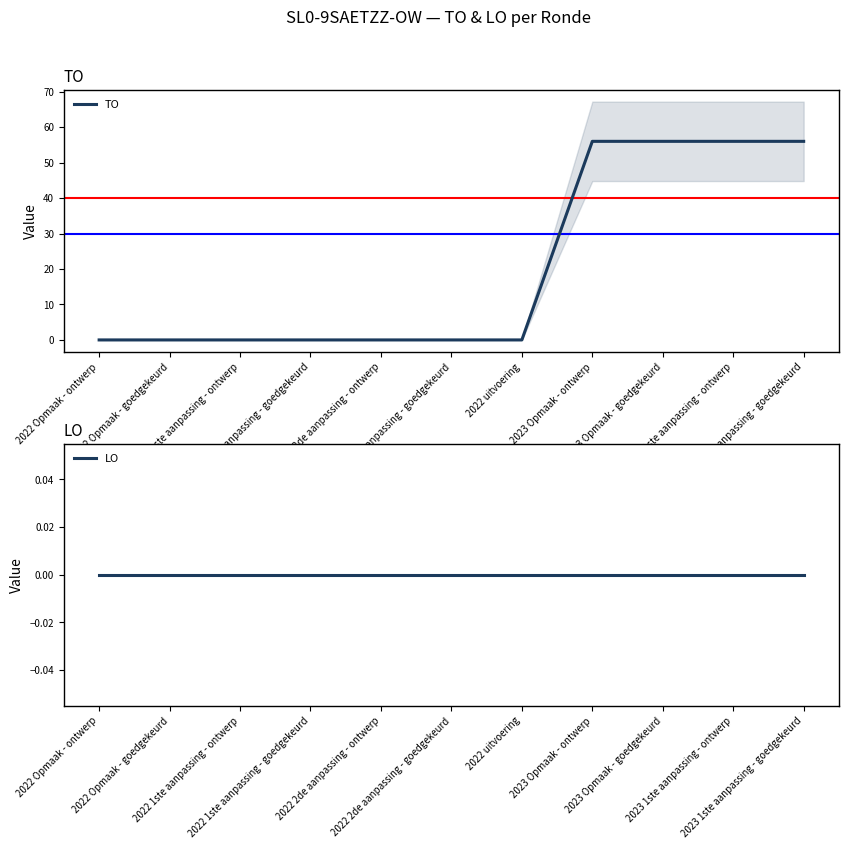

True or false: LO has a value of 0 at 2022 1ste aanpassing - goedgekeurd.

True